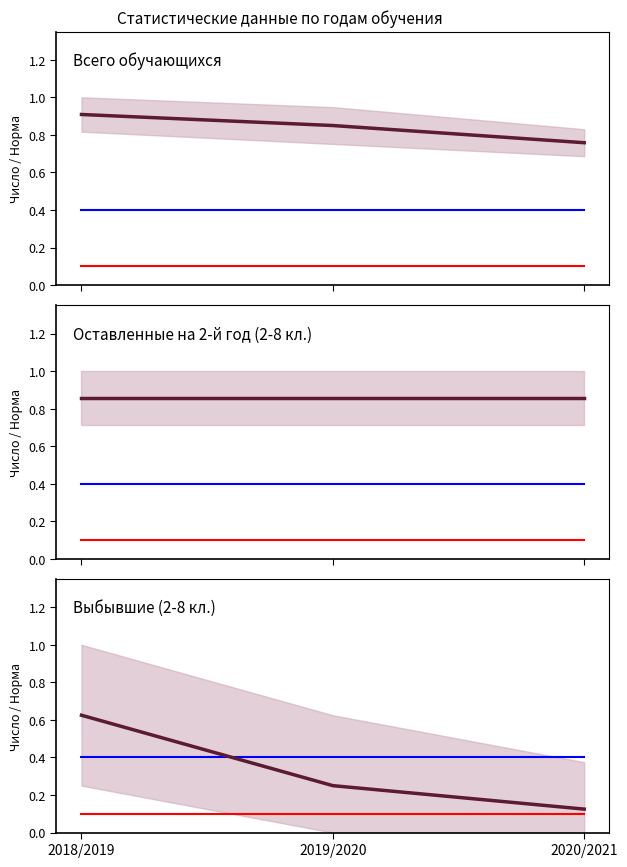

Where is Оставленные на 2-й год (2-8 кл.) nearest to the value 0?

2018/2019